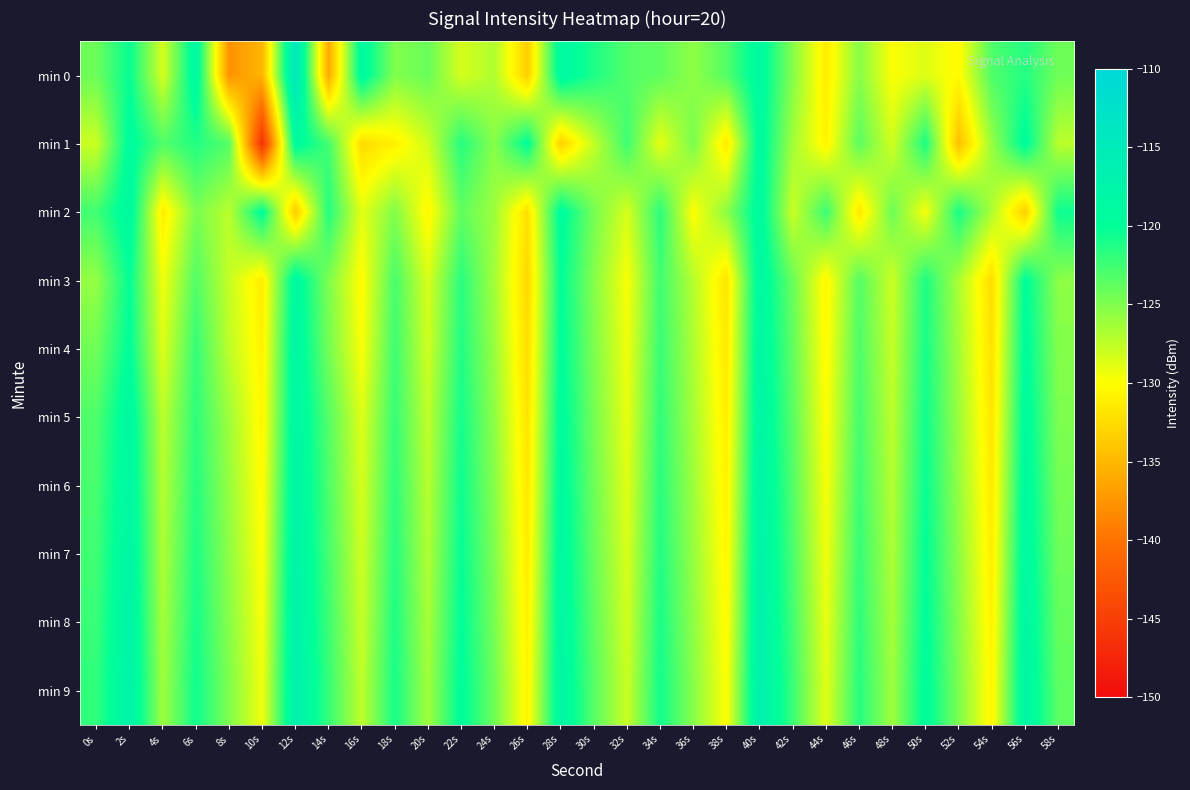

Which label corresponds to the largest value in the chart?

12s